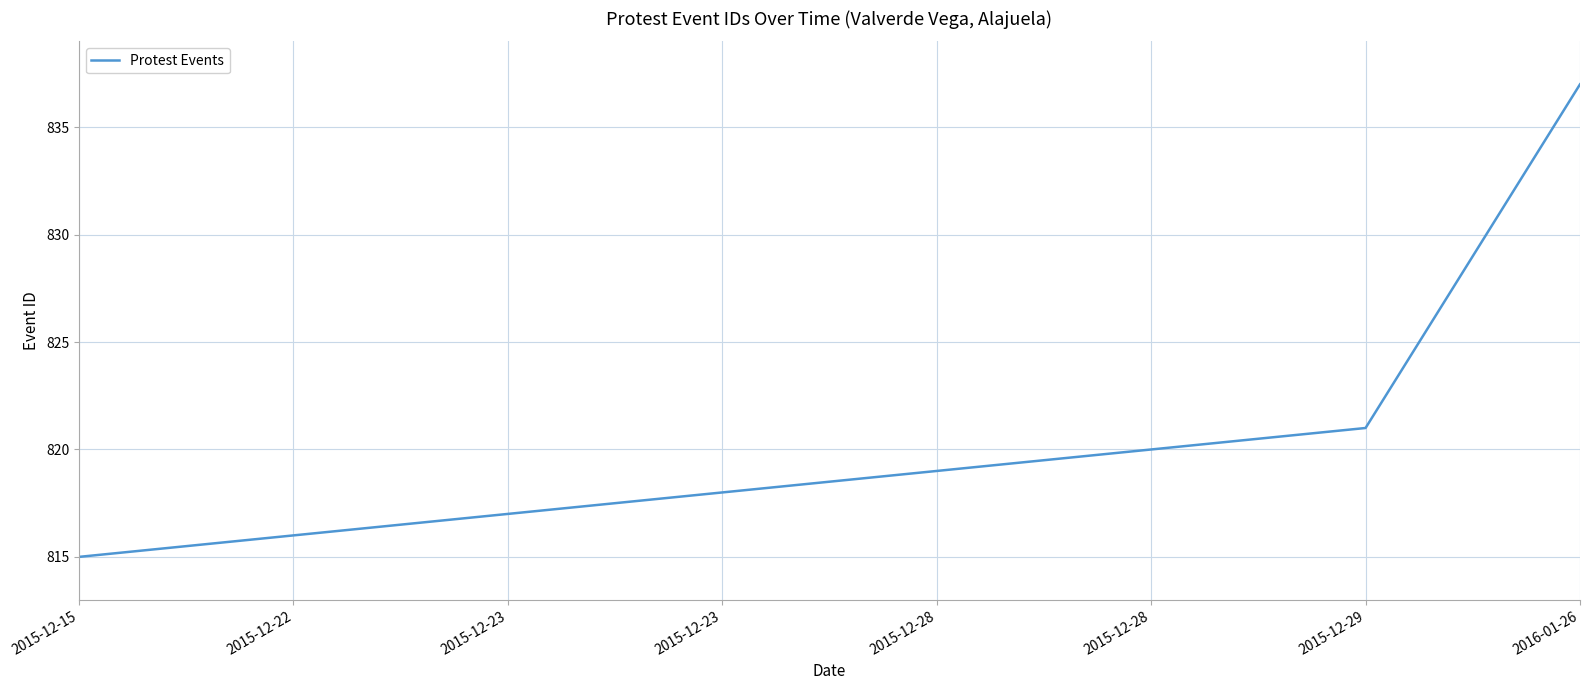

Rank the categories by value from highest to lowest.

2016-01-26, 2015-12-29, 2015-12-28, 2015-12-28, 2015-12-23, 2015-12-23, 2015-12-22, 2015-12-15